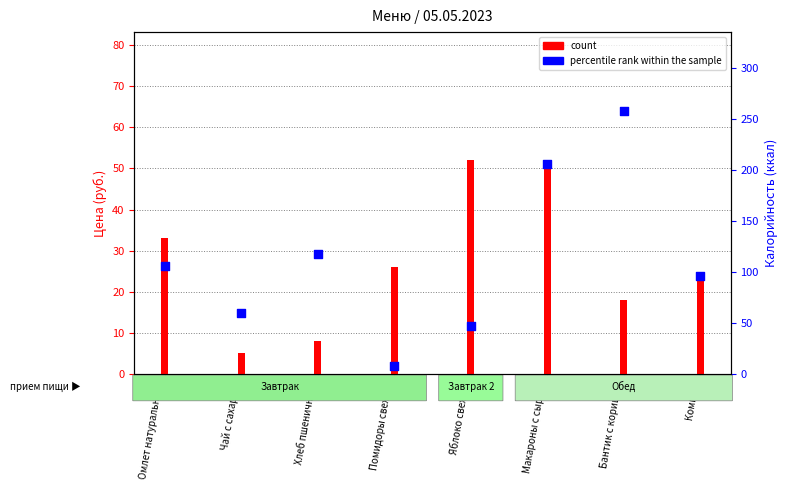

What is the change in value from Омлет натуральный to Хлеб пшеничный?

+11.5